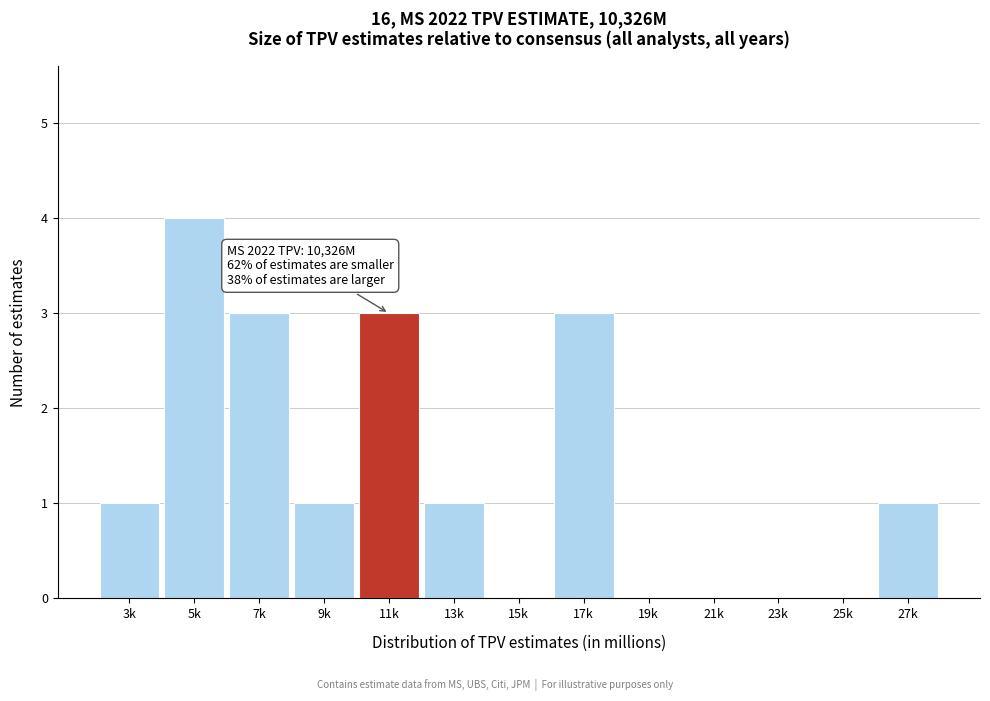

Reading left to right, list all the values displayed in this chart.

3k=1	5k=4	7k=3	9k=1	11k=3	13k=1	15k=0	17k=3	19k=0	21k=0	23k=0	25k=0	27k=1